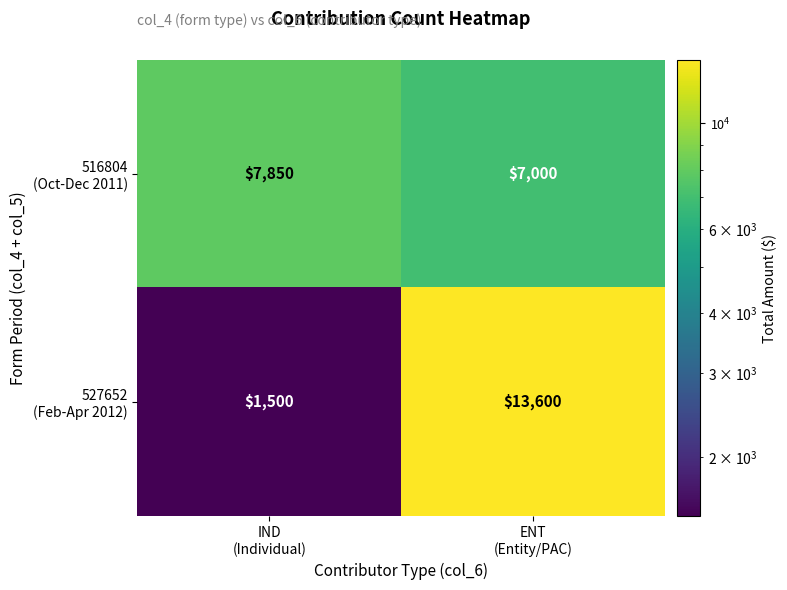

What is the smallest value displayed?

1500